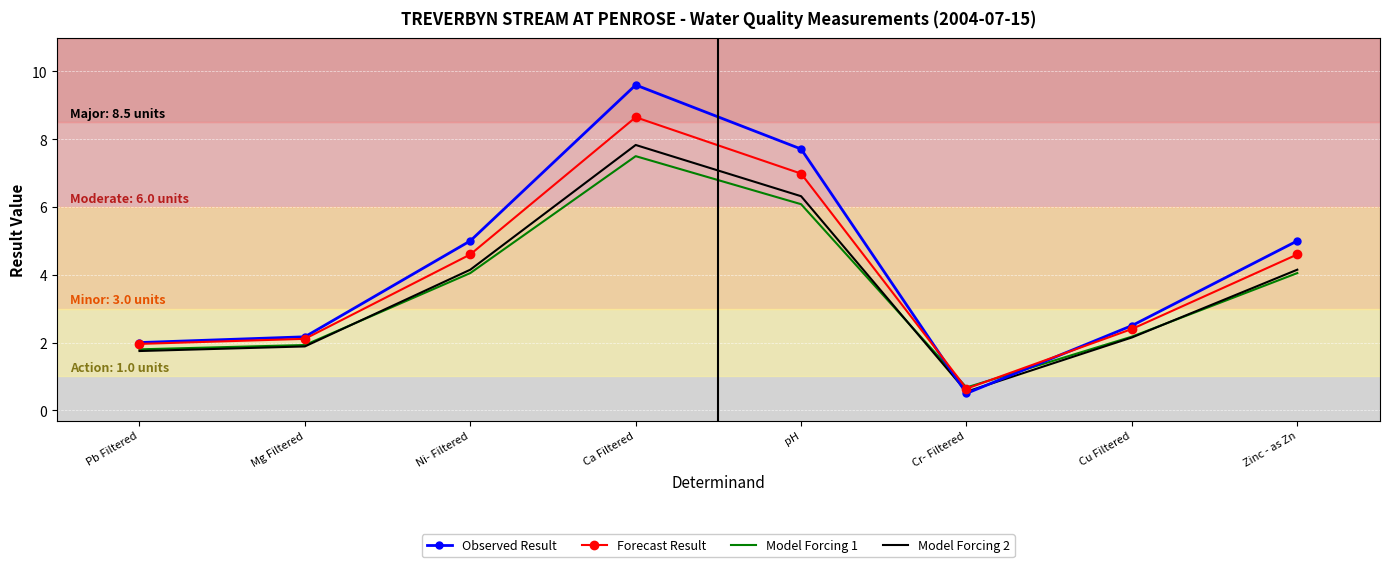

What is the sum of all Forecast Result values?

31.9